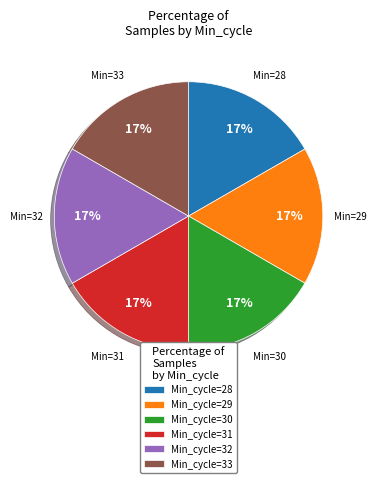

Approximately how many times larger is the value at Min_cycle=28 compared to Min_cycle=30?

1.0